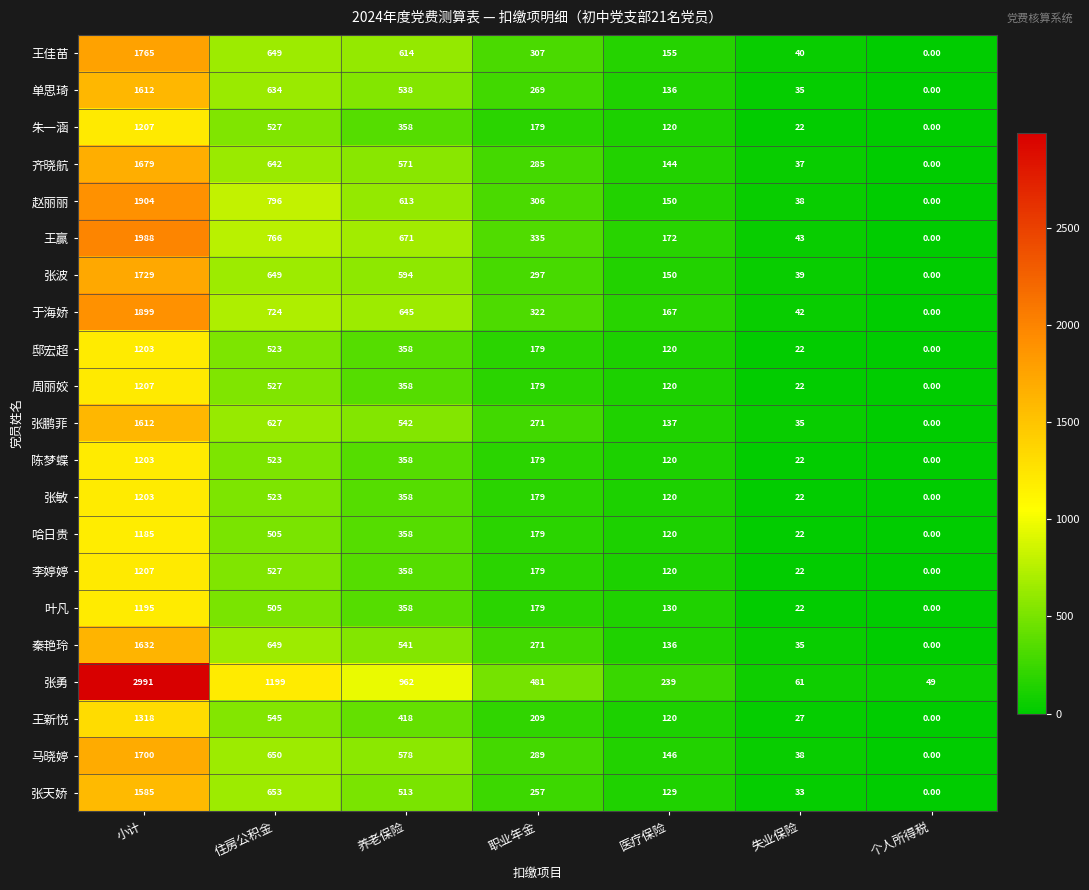

List the labels in order of 齐晓航 value, largest first.

小计, 住房公积金, 养老保险, 职业年金, 医疗保险, 失业保险, 个人所得税